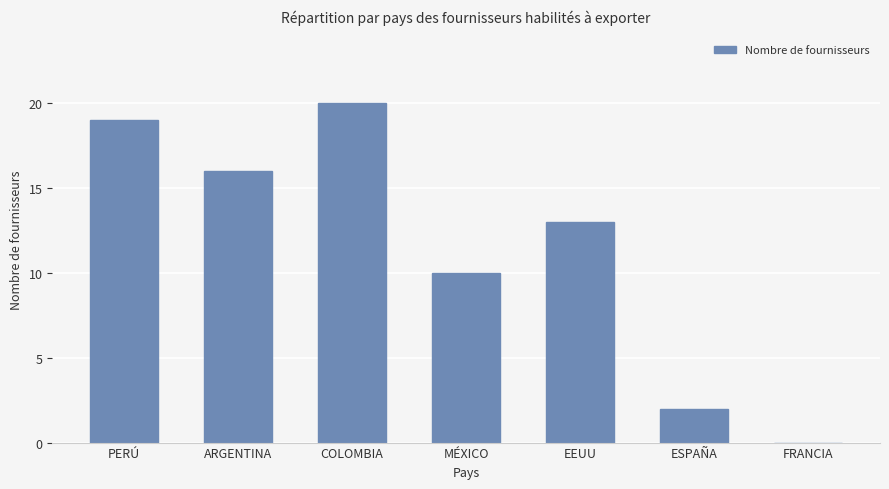

Read the value at COLOMBIA, to the nearest 5.

20